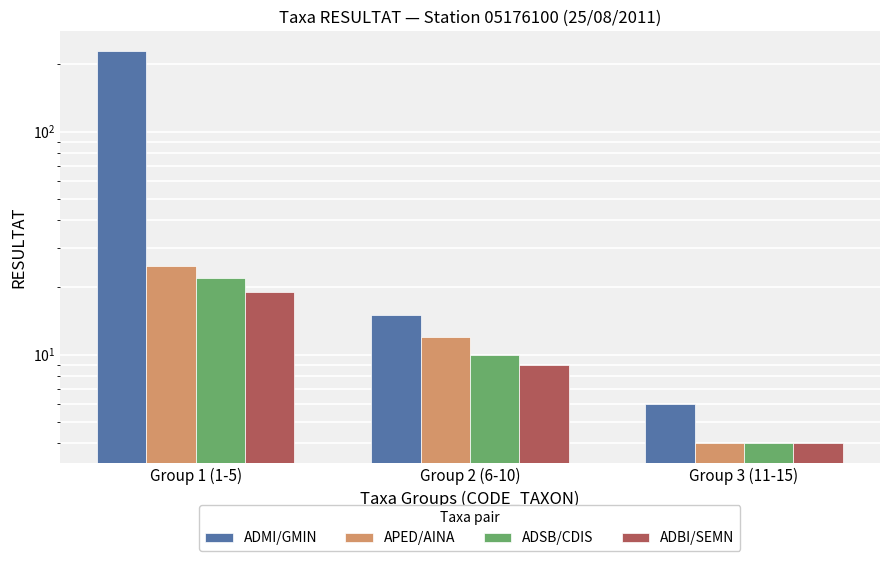

What is the lowest value of the ADBI/SEMN series?

4